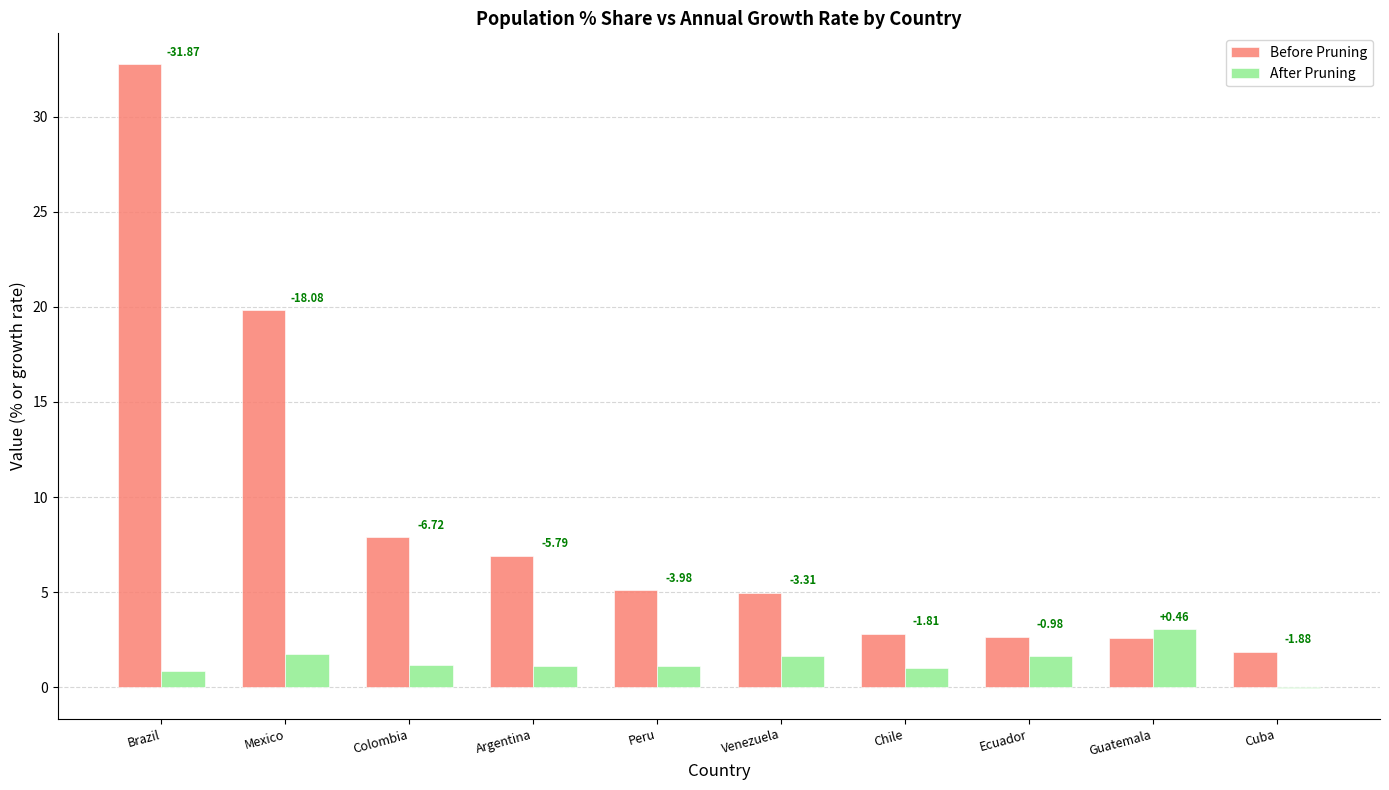

What are all the series names shown in the legend?

Before Pruning, After Pruning